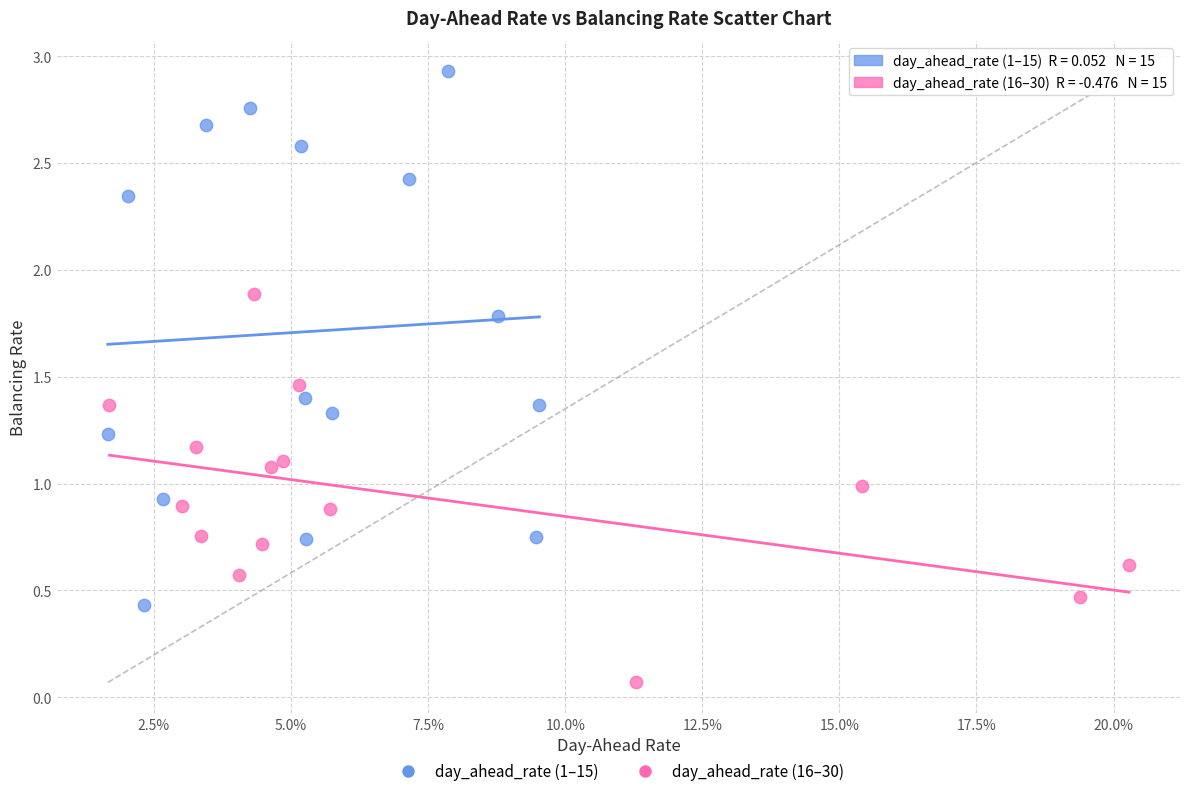

What are all the series names shown in the legend?

day_ahead_rate (1–15), day_ahead_rate (16–30)